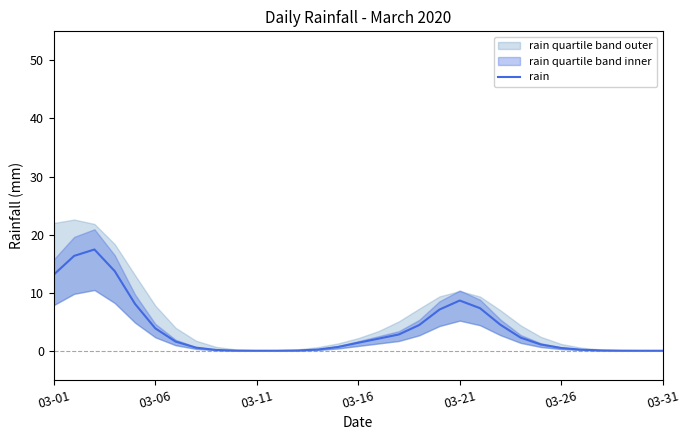

What is the highest value of the rain series?

17.4